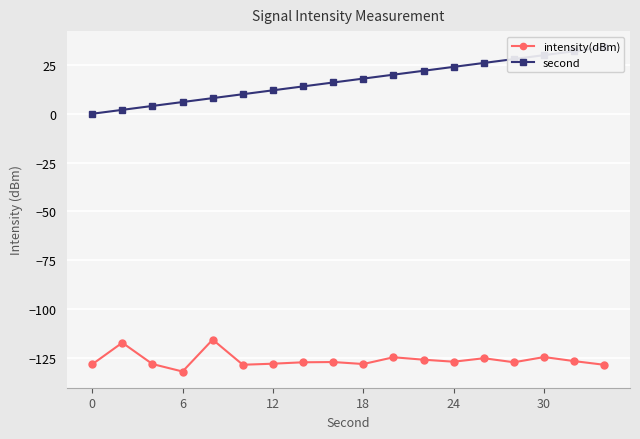

Which series has the largest total across all categories?

second